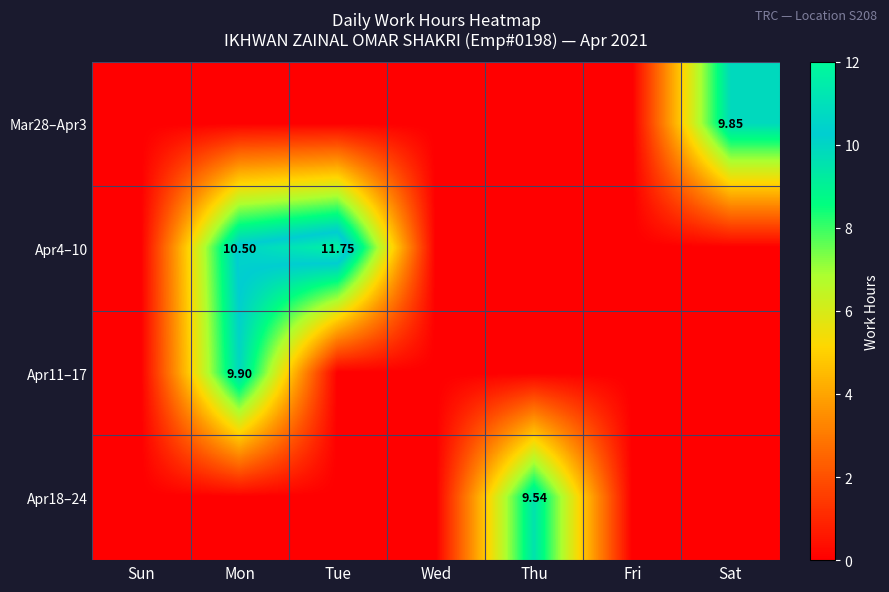

What is the sum of all Apr4–10 values?

22.2